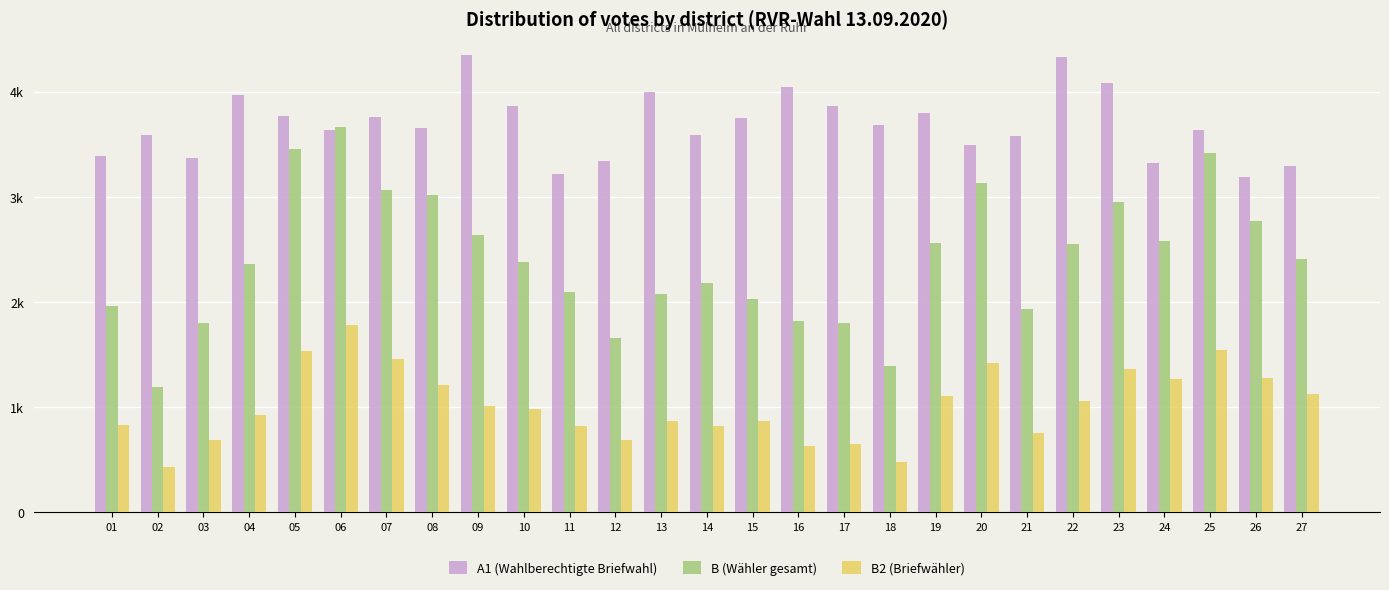

What is the lowest value of the B2 (Briefwähler) series?

435